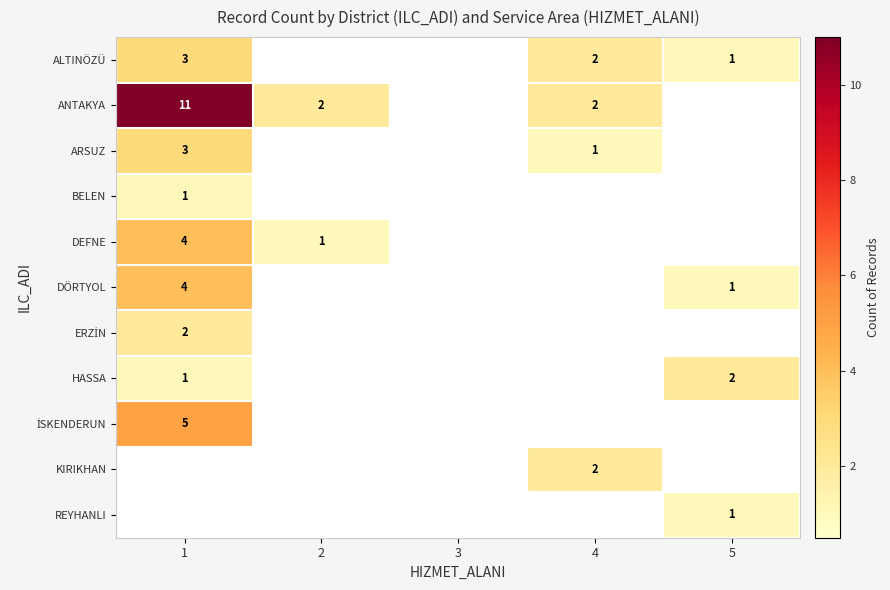

The value of ALTINÖZÜ at 1 is 3. True or false?

True